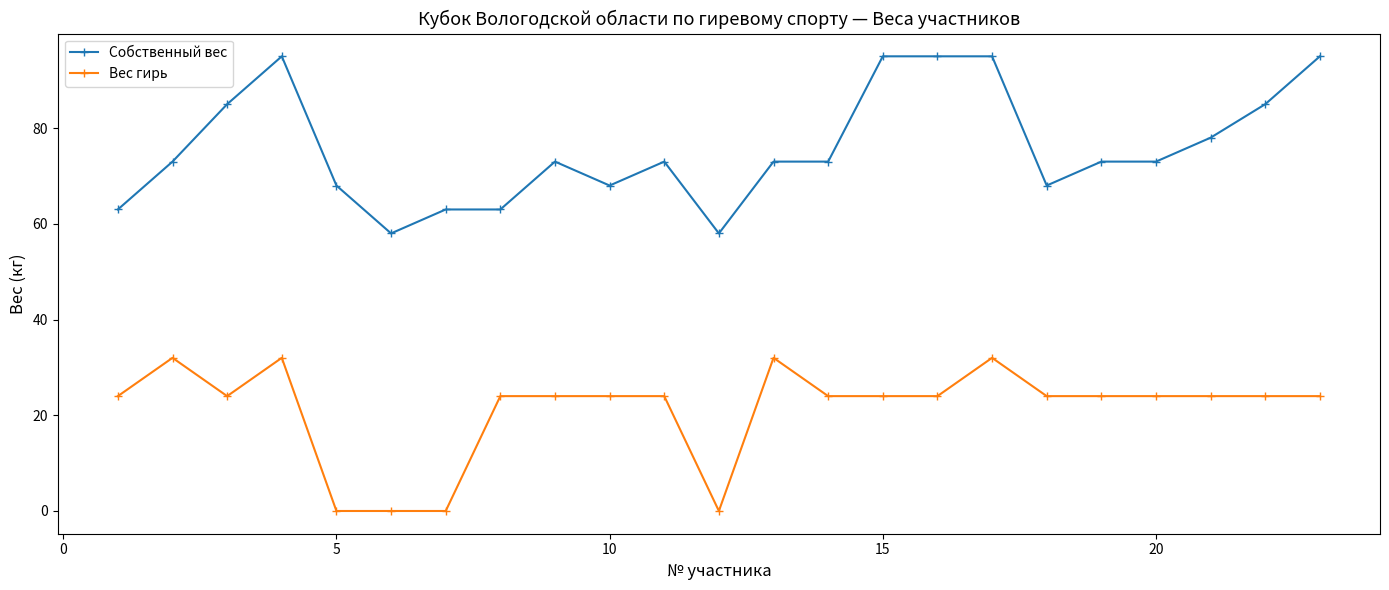

Reading left to right, extract all data points from this chart.

Собственный вес: 63	73	85	95	68	58	63	63	73	68	73	58	73	73	95	95	95	68	73	73	78	85	95
Вес гирь: 24	32	24	32	0	0	0	24	24	24	24	0	32	24	24	24	32	24	24	24	24	24	24